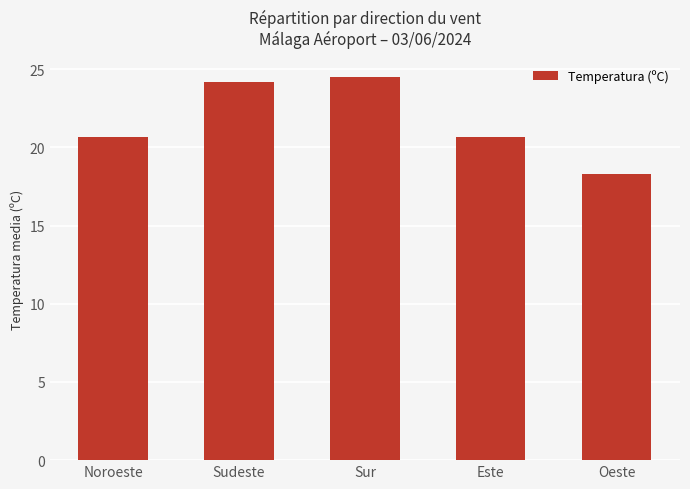

Where does the data first go above 20?

Noroeste